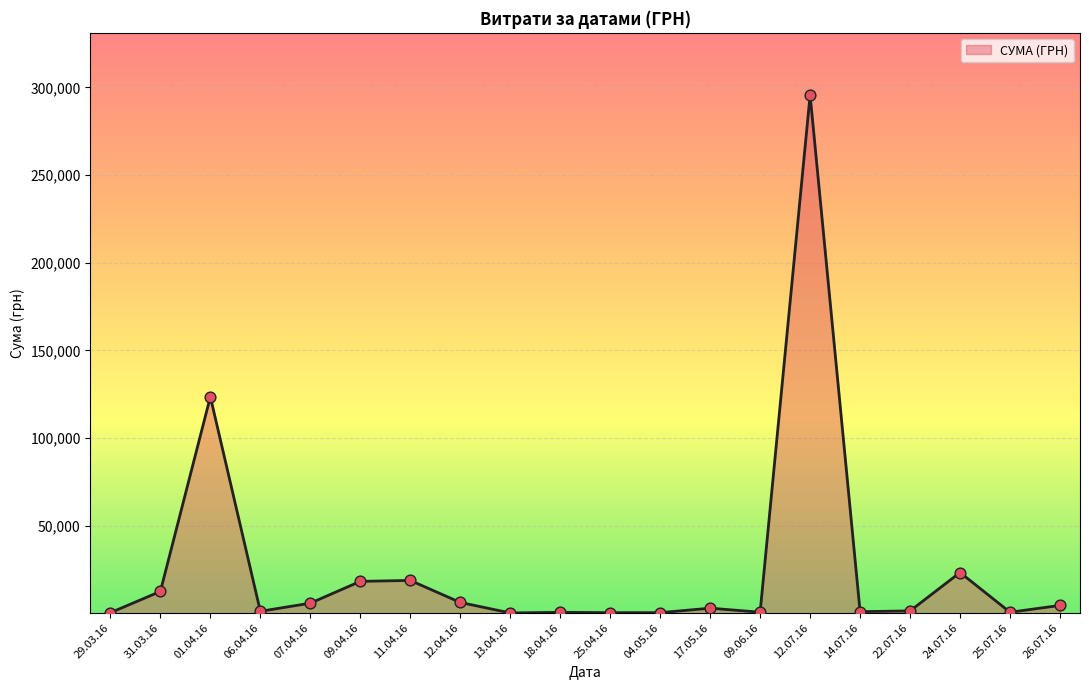

What is the greatest value displayed?

295638.6